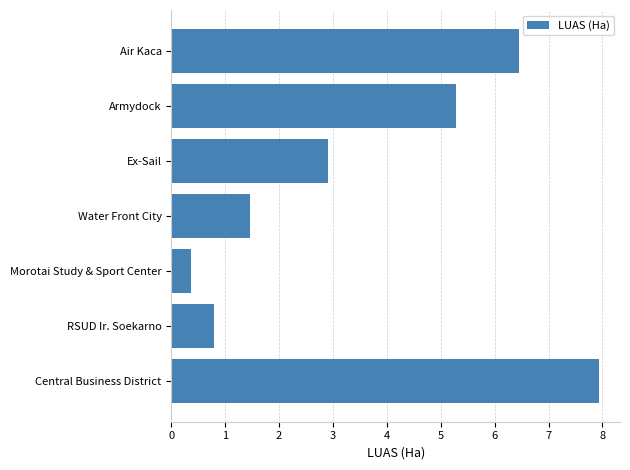

Rank the categories by value from lowest to highest.

Morotai Study & Sport Center, RSUD Ir. Soekarno, Water Front City, Ex-Sail, Armydock, Air Kaca, Central Business District